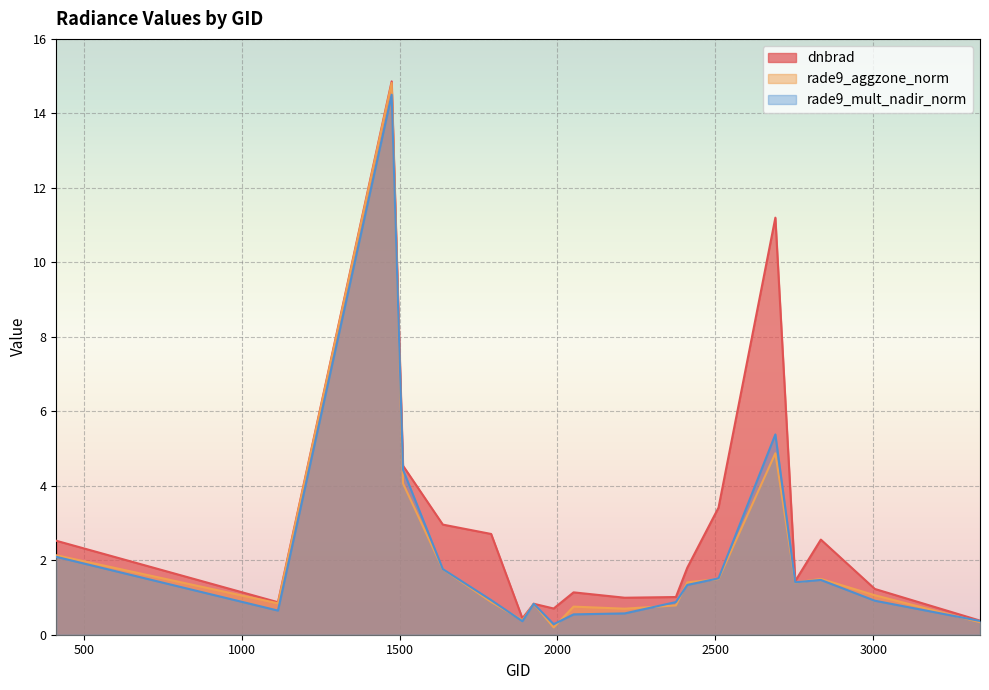

What is the spread (max minus min) of values at 2690?

6.3